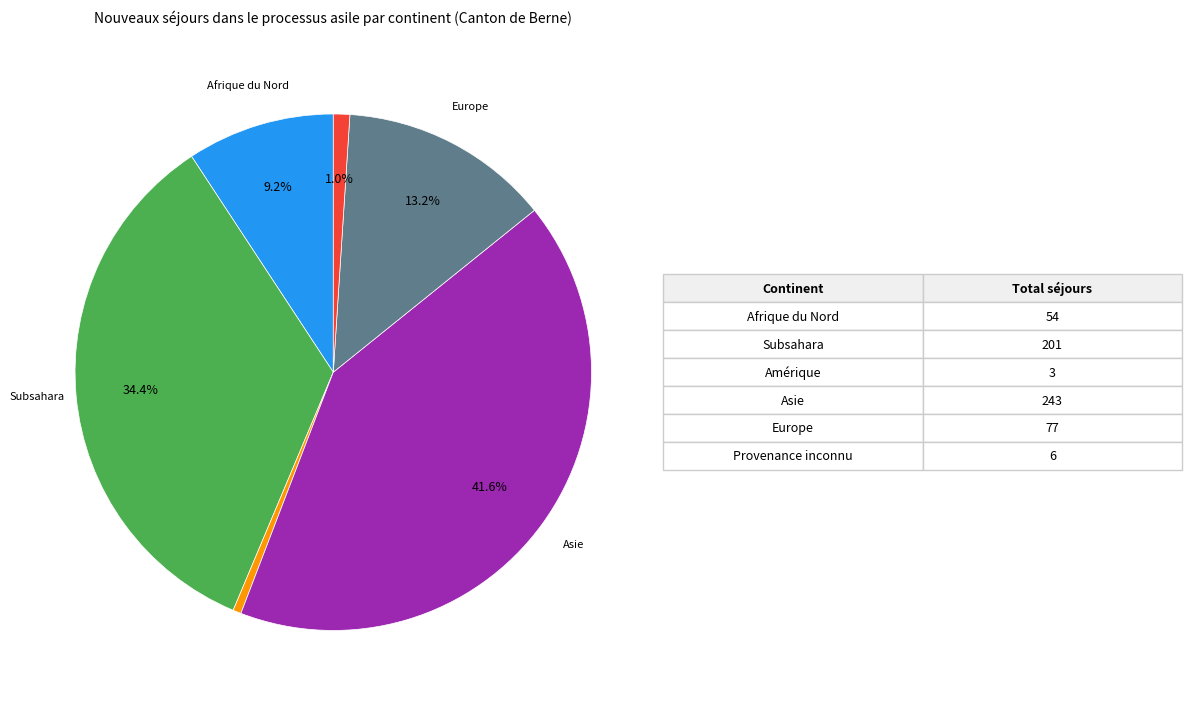

Is there a majority slice in this chart?

No